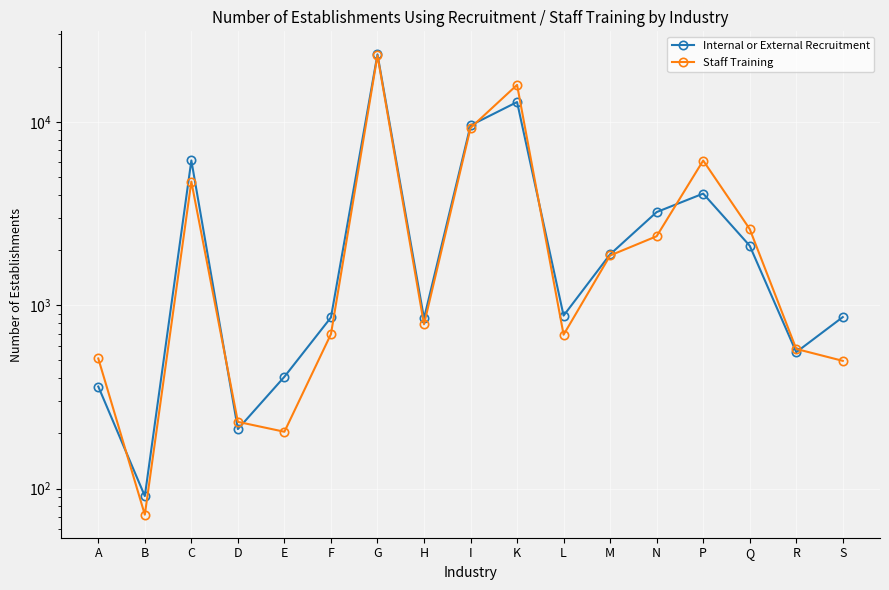

What is the sum of all Staff Training values?

70110